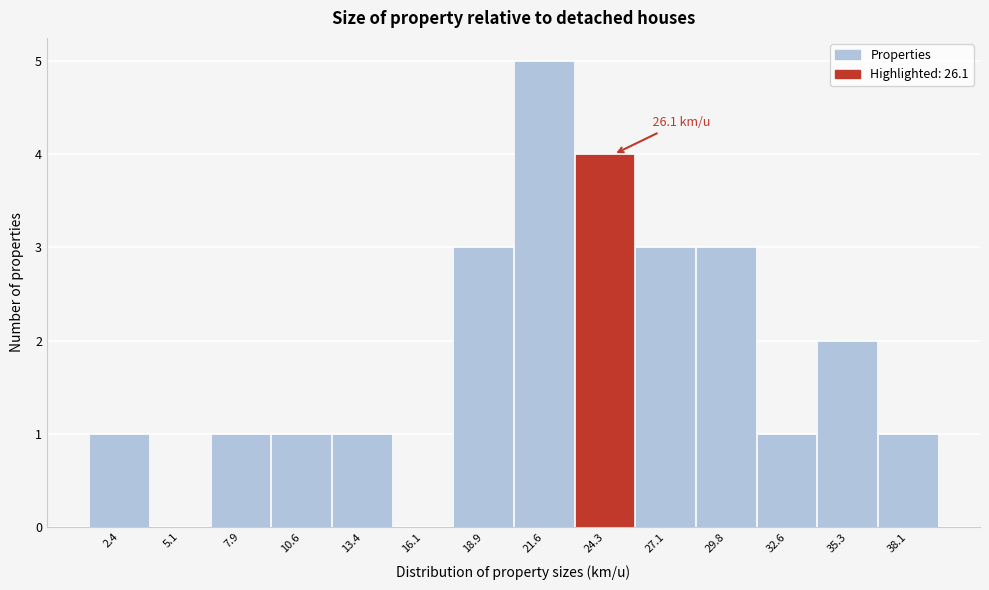

Reading left to right, what are all the values shown in this chart?

2.4=1	5.1=0	7.9=1	10.6=1	13.4=1	16.1=0	18.9=3	21.6=5	24.3=4	27.1=3	29.8=3	32.6=1	35.3=2	38.1=1